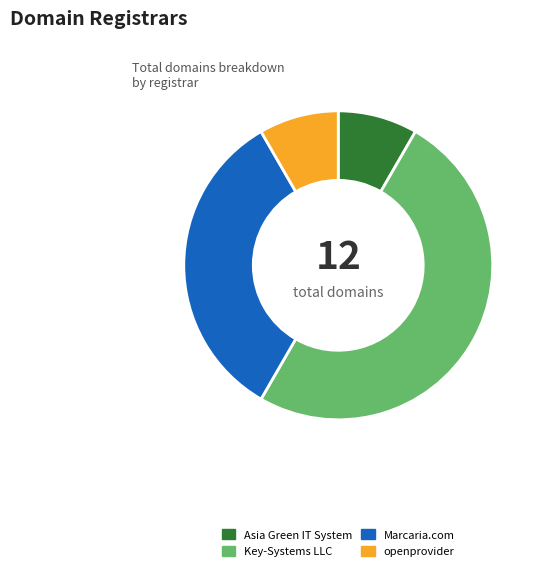

The openprovider slice represents 8% of the pie. True or false?

True